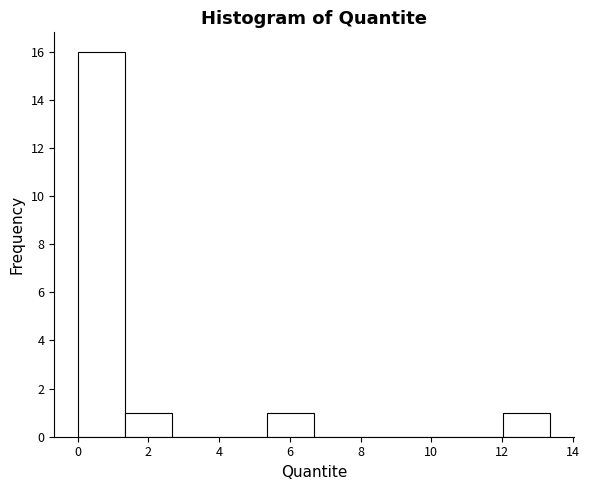

Reading left to right, transcribe this chart: for each bar, give the range it covers on the x-axis and its height. Neither the bar edges nor the heights are printed on the chart, so give them approximately, as read against the axes.

0.0 to 1.4: 16
1.4 to 2.6: 1
2.6 to 4.0: 0
4.0 to 5.4: 0
5.4 to 6.6: 1
6.6 to 8.0: 0
8.0 to 9.4: 0
9.4 to 10.6: 0
10.6 to 12.0: 0
12.0 to 13.4: 1